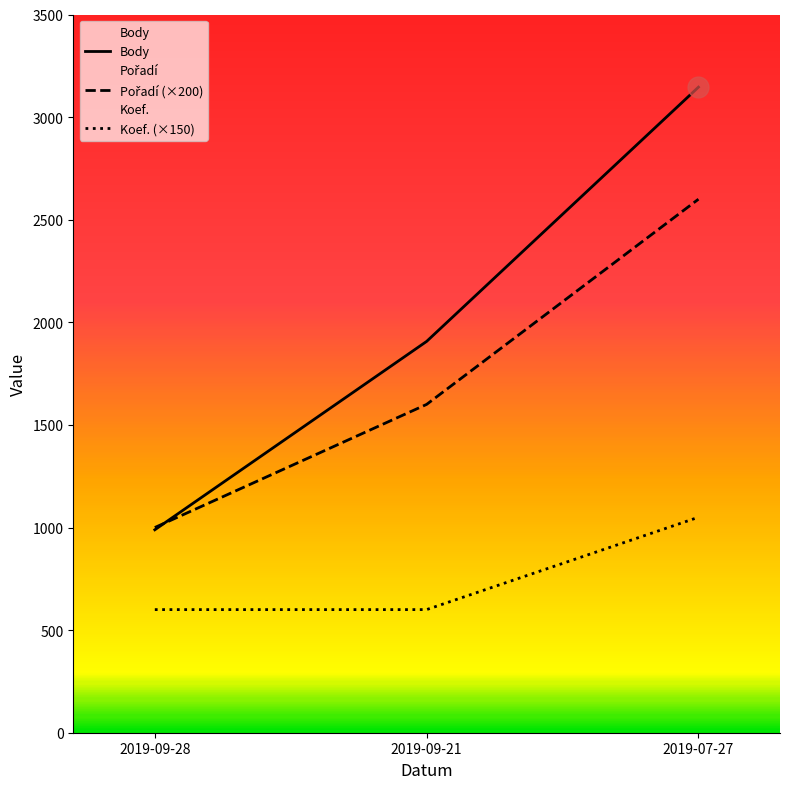

What is the total value across all series at 2019-09-28?

2589